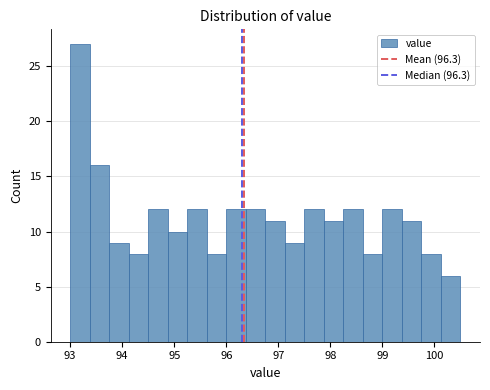

Around what value on the x-axis is the tallest bar? Give the approximate position of its centre, as read against the axis.

93.2